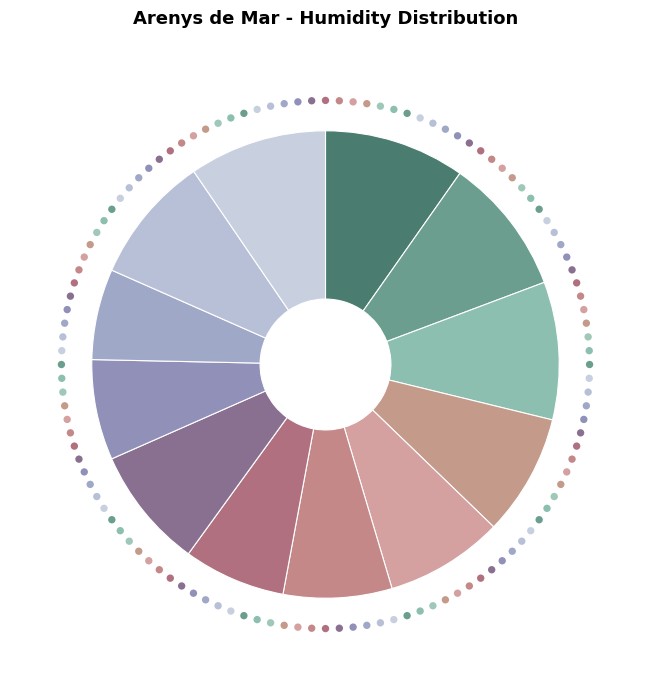

Count the number of slices in the pie.

12